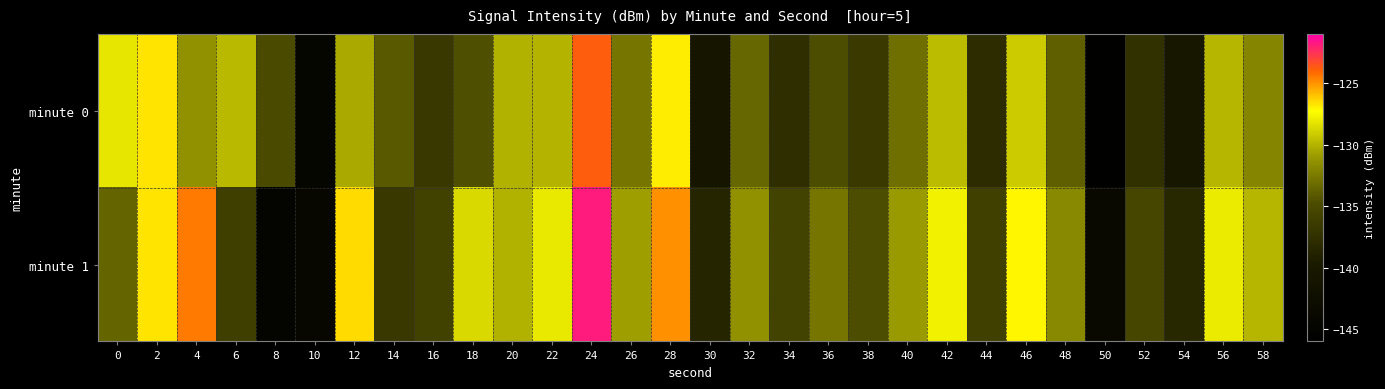

Reading left to right, list all the values displayed in this chart.

minute 0: 0=-128.2	2=-126.8	4=-131.4	6=-129.9	8=-134.9	10=-144.4	12=-130.4	14=-134.1	16=-136.8	18=-134.6	20=-130.1	22=-130.0	24=-123.8	26=-132.8	28=-126.9	30=-140.6	32=-133.4	34=-137.7	36=-134.7	38=-136.7	40=-133.0	42=-129.7	44=-137.9	46=-129.1	48=-133.8	50=-145.6	52=-137.4	54=-140.3	56=-130.0	58=-132.0
minute 1: 0=-133.5	2=-126.7	4=-124.5	6=-136.0	8=-144.7	10=-144.2	12=-126.5	14=-136.7	16=-135.8	18=-128.7	20=-130.1	22=-128.0	24=-121.8	26=-130.8	28=-124.9	30=-138.6	32=-131.4	34=-135.7	36=-132.7	38=-134.7	40=-131.0	42=-127.7	44=-135.9	46=-127.1	48=-131.8	50=-143.6	52=-135.4	54=-138.3	56=-128.0	58=-130.0